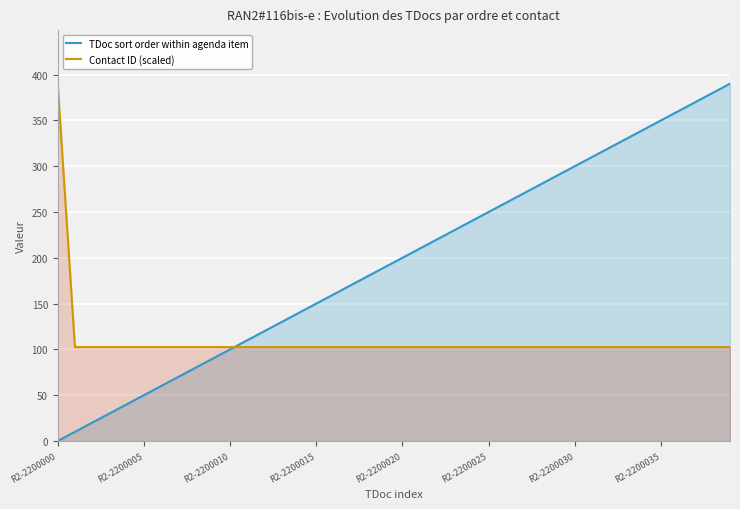

List the series in order of their peak value, highest first.

TDoc sort order within agenda item, Contact ID (scaled)